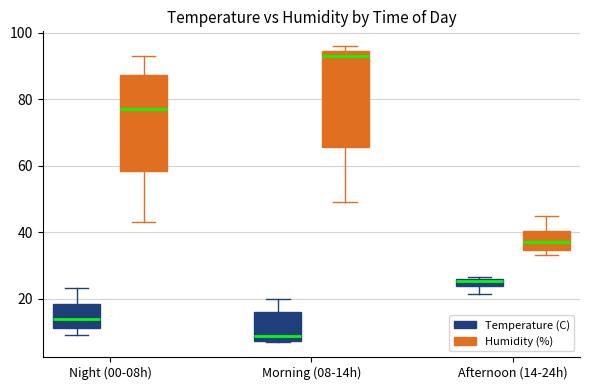

Where is the lower edge of the box for Morning (08-14h) (Temperature (C)) on the y-axis? The values are not printed on the chart, so give them approximately, as read against the axis.

8